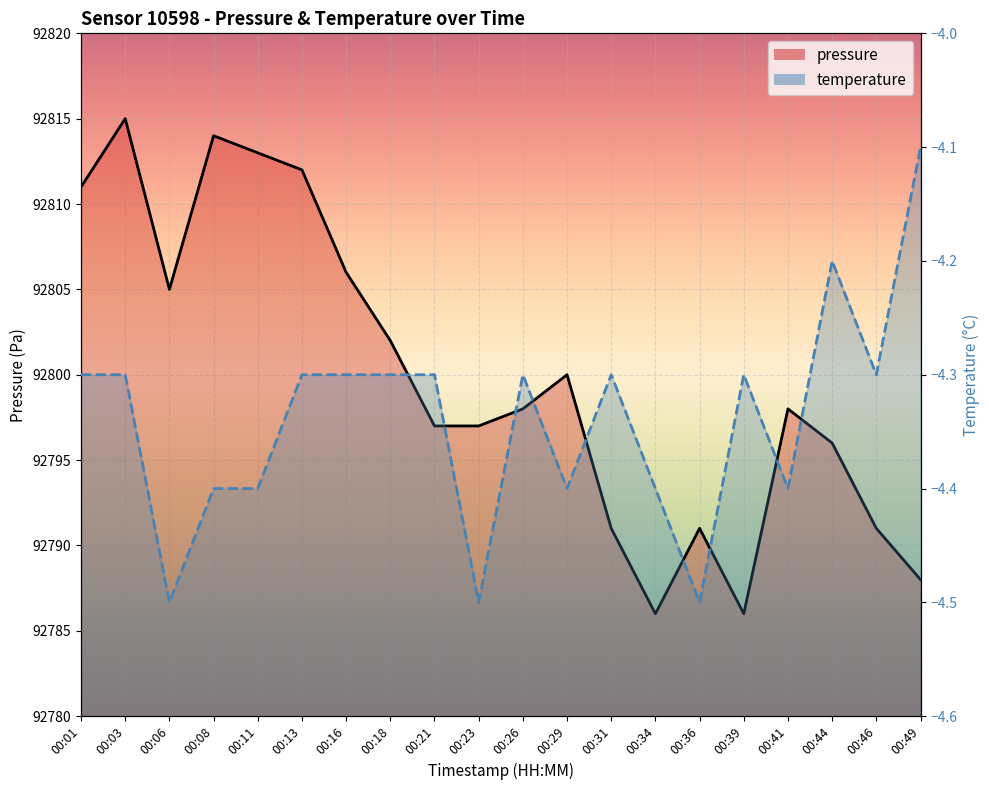

Reading left to right, list all the values displayed in this chart.

pressure: 92811.0	92815.0	92805.0	92814.0	92813.0	92812.0	92806.0	92802.0	92797.0	92797.0	92798.0	92800.0	92791.0	92786.0	92791.0	92786.0	92798.0	92796.0	92791.0	92788.0
temperature: -4.3	-4.3	-4.5	-4.4	-4.4	-4.3	-4.3	-4.3	-4.3	-4.5	-4.3	-4.4	-4.3	-4.4	-4.5	-4.3	-4.4	-4.2	-4.3	-4.1